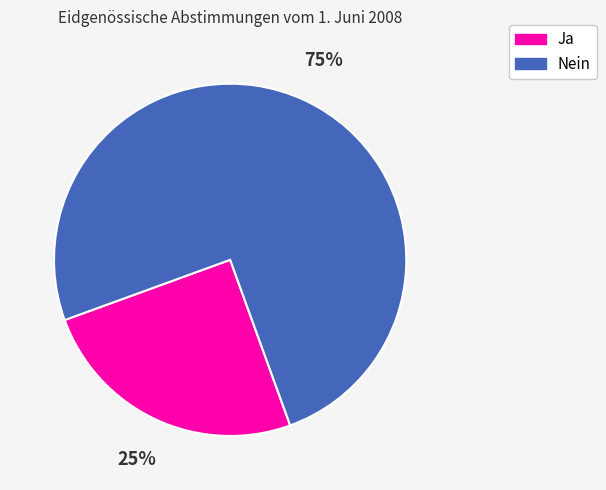

Rank the categories by value from lowest to highest.

Ja, Nein